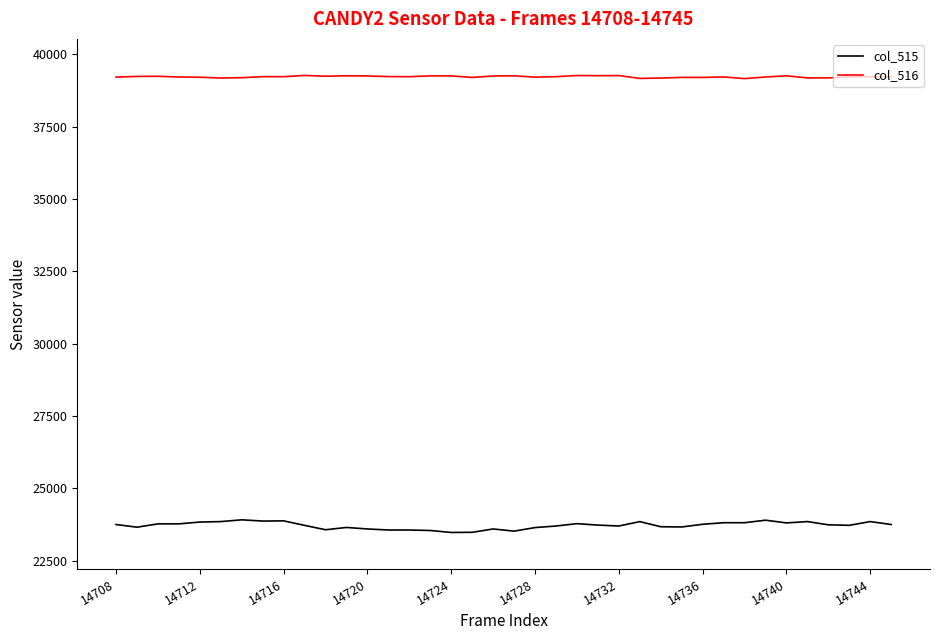

True or false: col_516 and col_515 intersect in this chart.

False